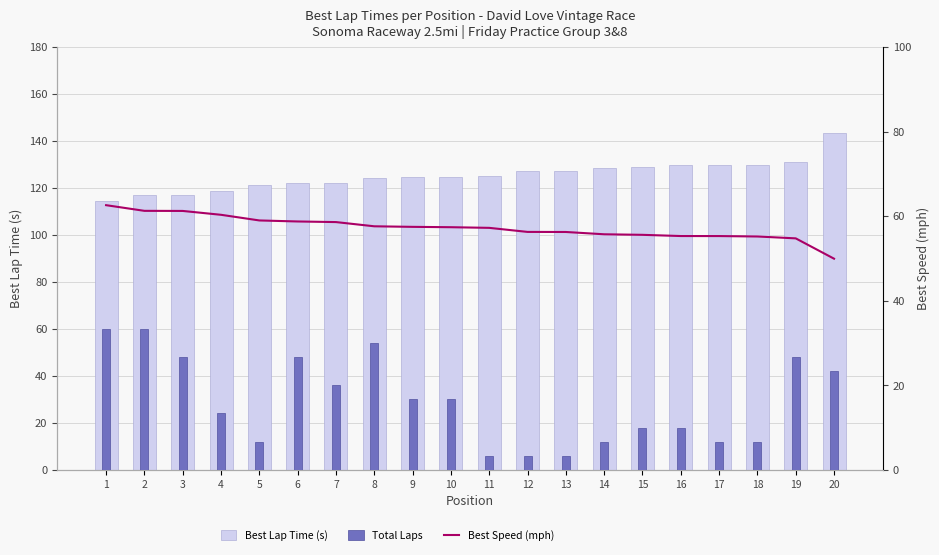

Which series has the largest total across all categories?

Best Lap Time (s)